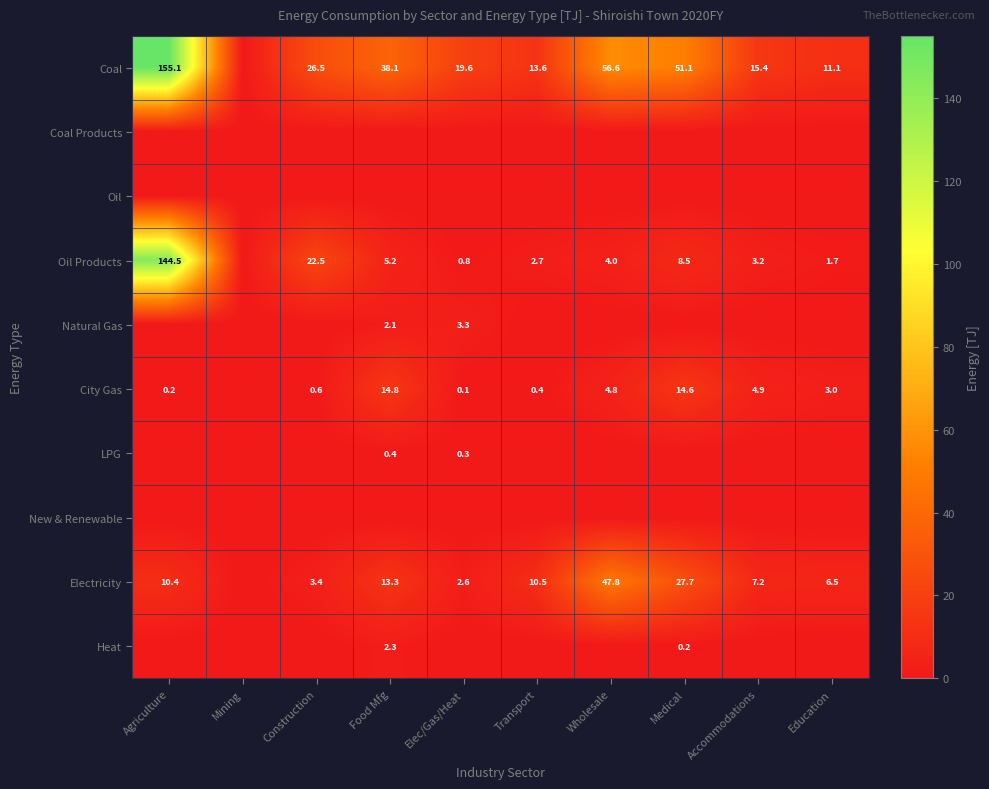

Is it true that Coal equals 26.6 at Accommodations?

False